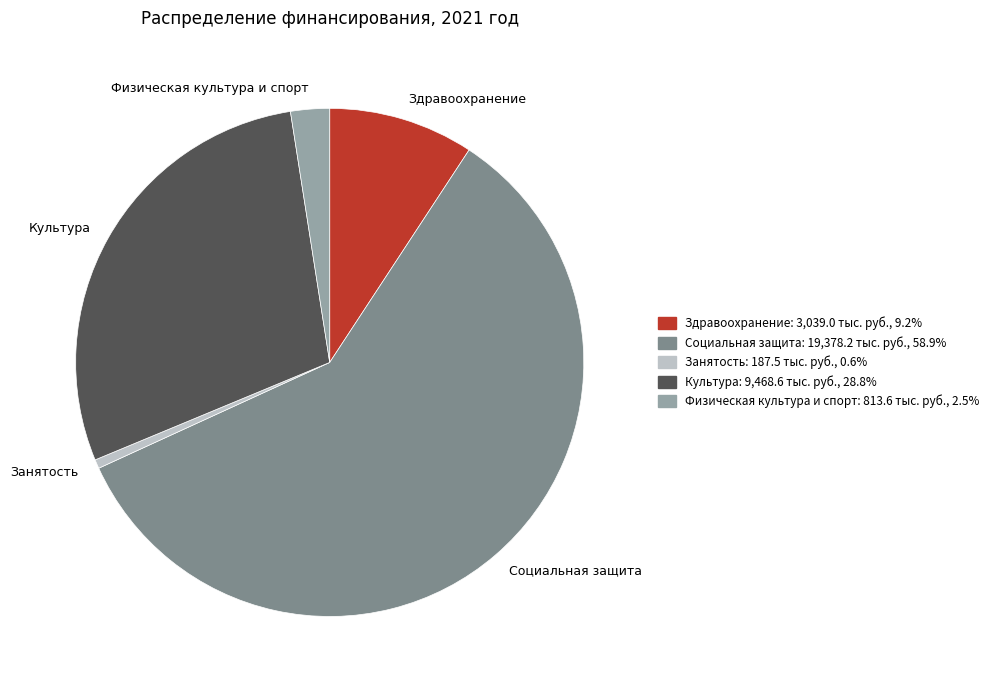

What is the smallest slice in the pie chart?

Занятость